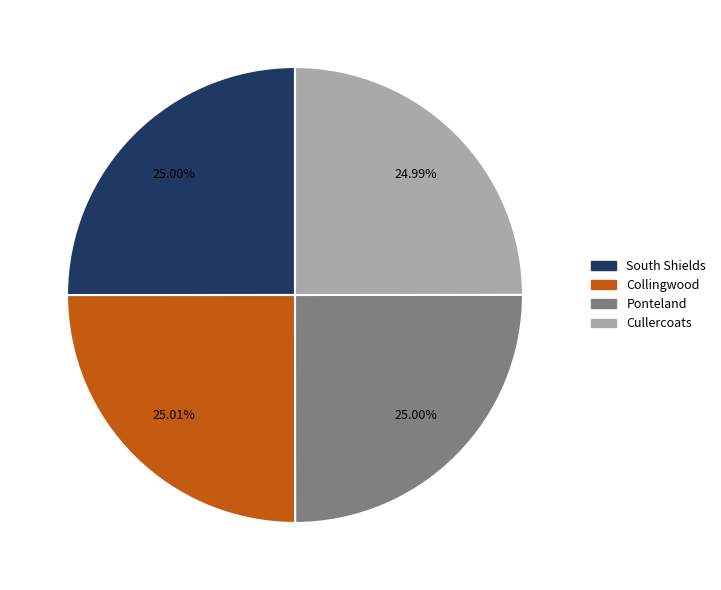

Approximately how many times larger is the value at Collingwood compared to Cullercoats?

1.0